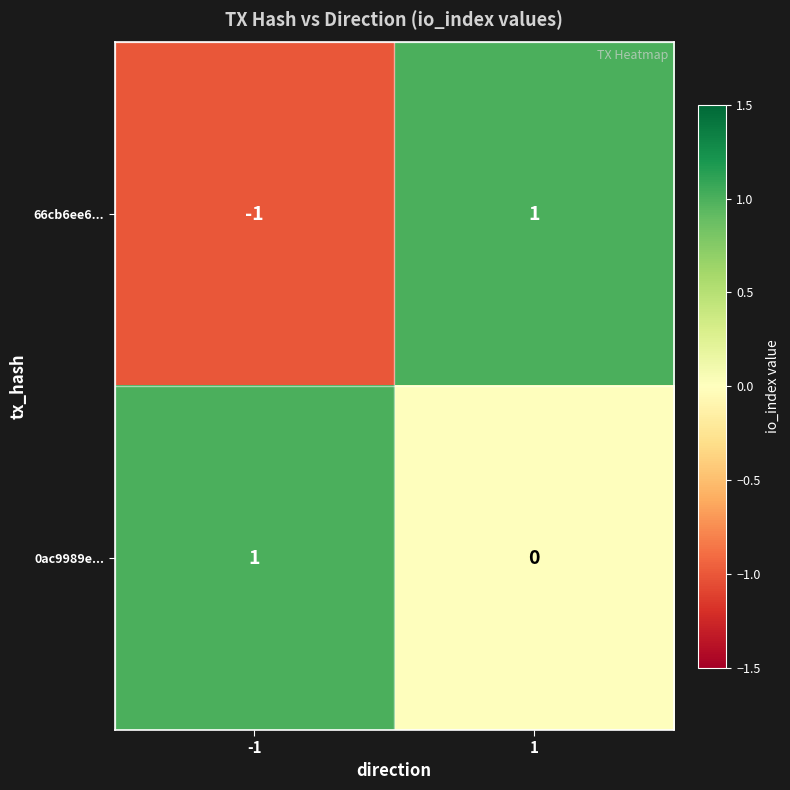

Between -1 and 1, which series saw the biggest shift?

66cb6ee6...